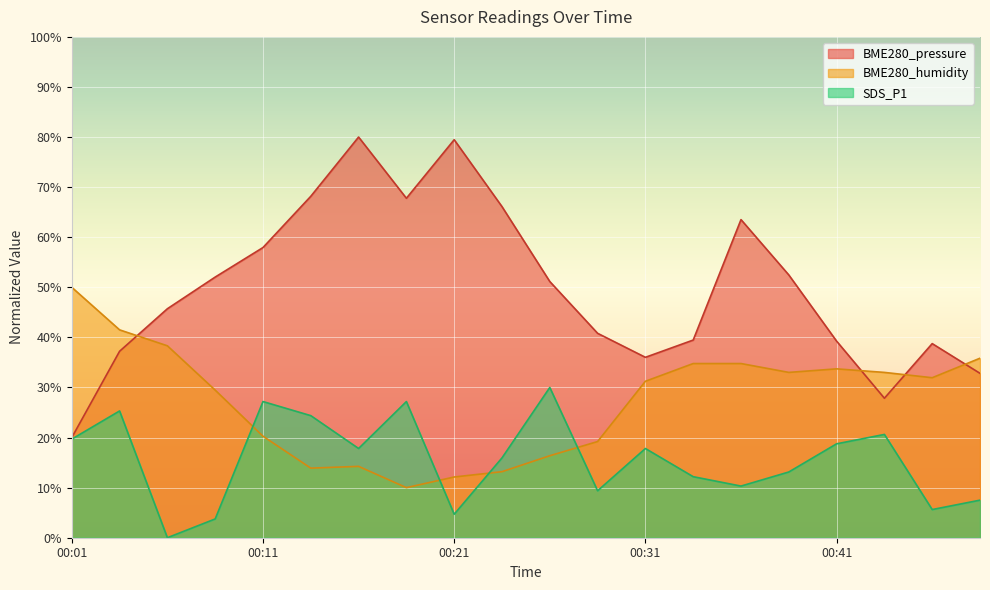

Reading left to right, extract all data points from this chart.

BME280_pressure: 20.0	37.2	45.7	52.0	57.9	68.2	80.0	67.8	79.5	66.1	51.2	40.8	36.0	39.5	63.5	52.5	39.3	27.9	38.8	32.8
BME280_humidity: 50.0	41.5	38.3	29.5	20.3	13.9	14.2	10.0	12.1	13.2	16.4	19.2	31.2	34.8	34.8	33.0	33.7	33.0	31.9	35.8
SDS_P1: 19.7	25.3	0.0	3.7	27.2	24.4	17.8	27.2	4.7	15.9	30.0	9.4	17.8	12.2	10.3	13.1	18.8	20.6	5.6	7.5